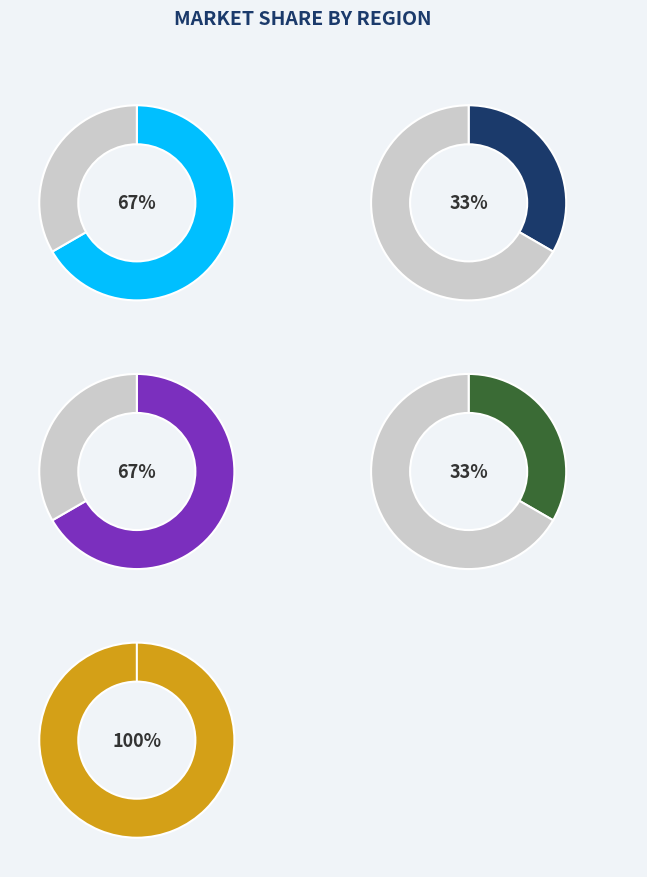

To the nearest percent, what percentage of the pie is 2019-977125?

33%